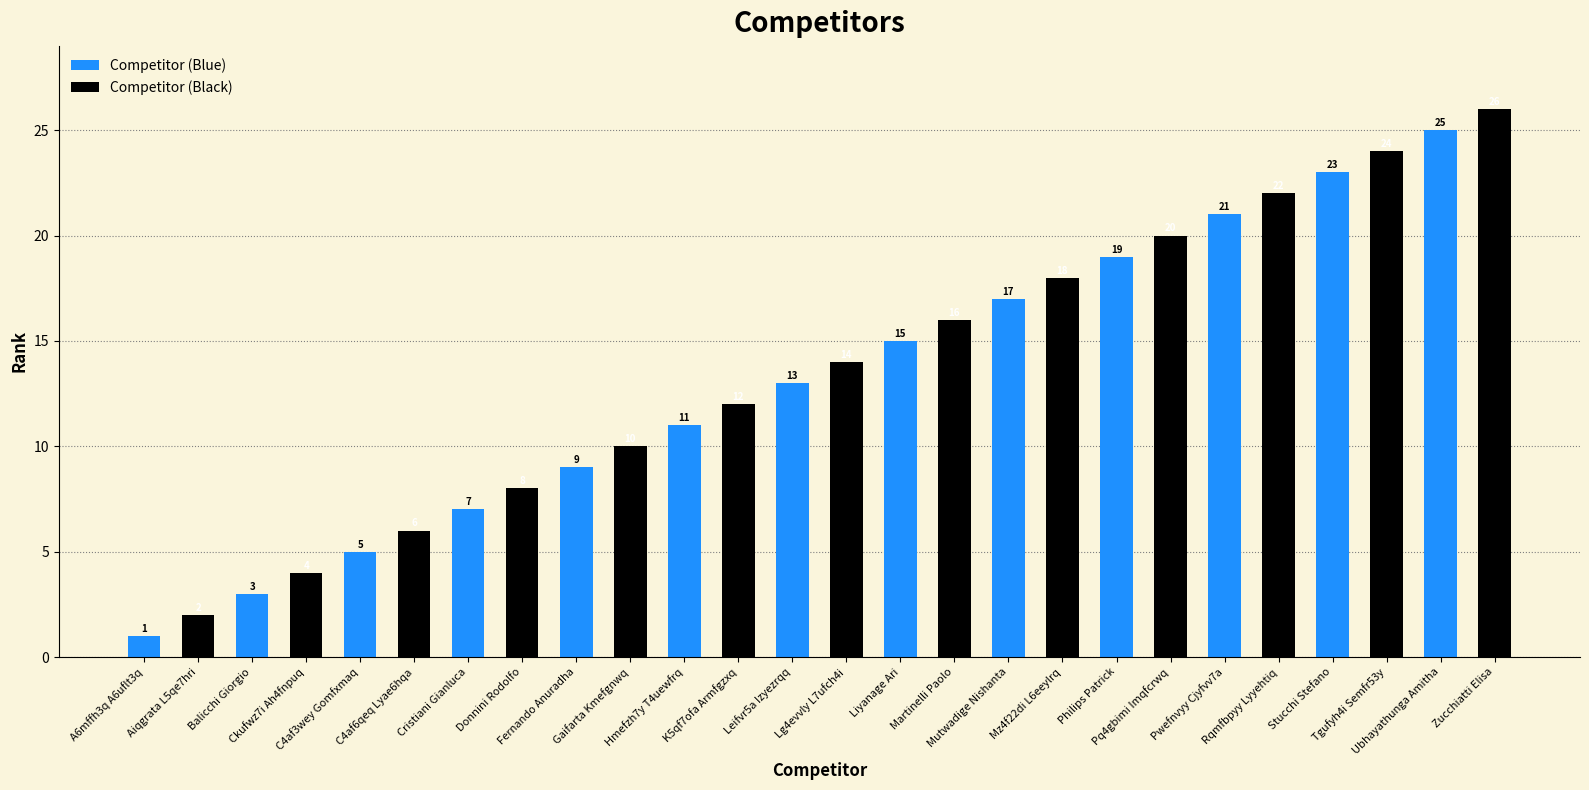

Rank the series by their maximum value, from lowest to highest.

Competitor (Blue), Competitor (Black)